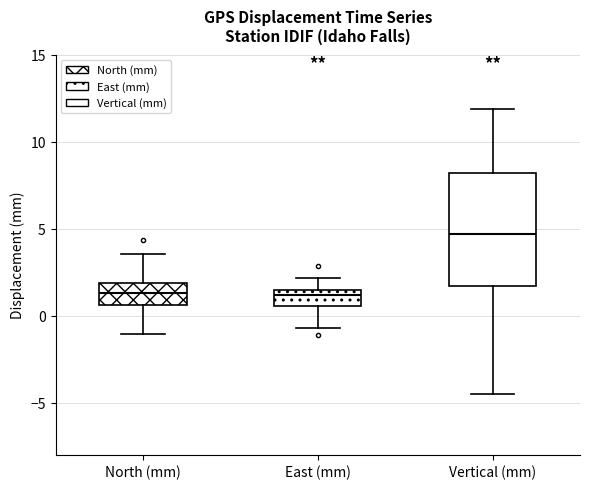

Comparing the boxes themselves (not the whiskers), which one is the tallest?

Vertical (mm)